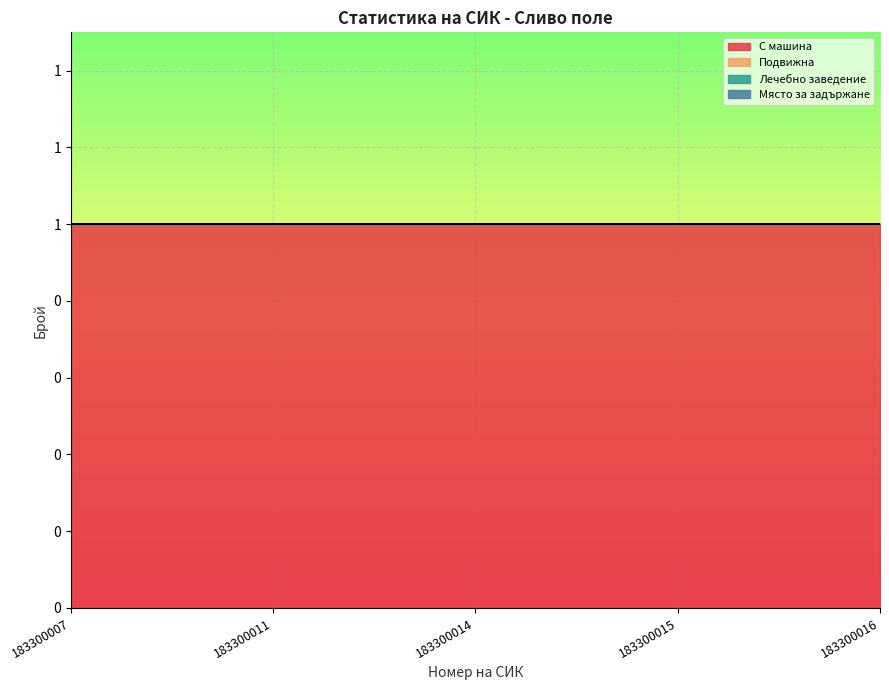

True or false: Място за задържане and С машина intersect in this chart.

False